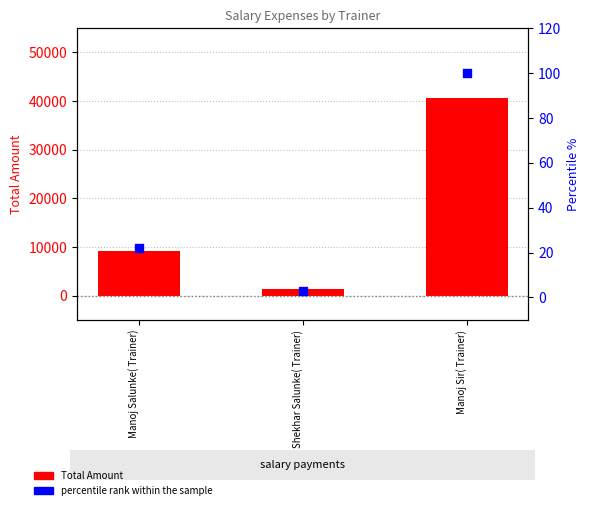

Which series has the largest total across all categories?

Total Amount